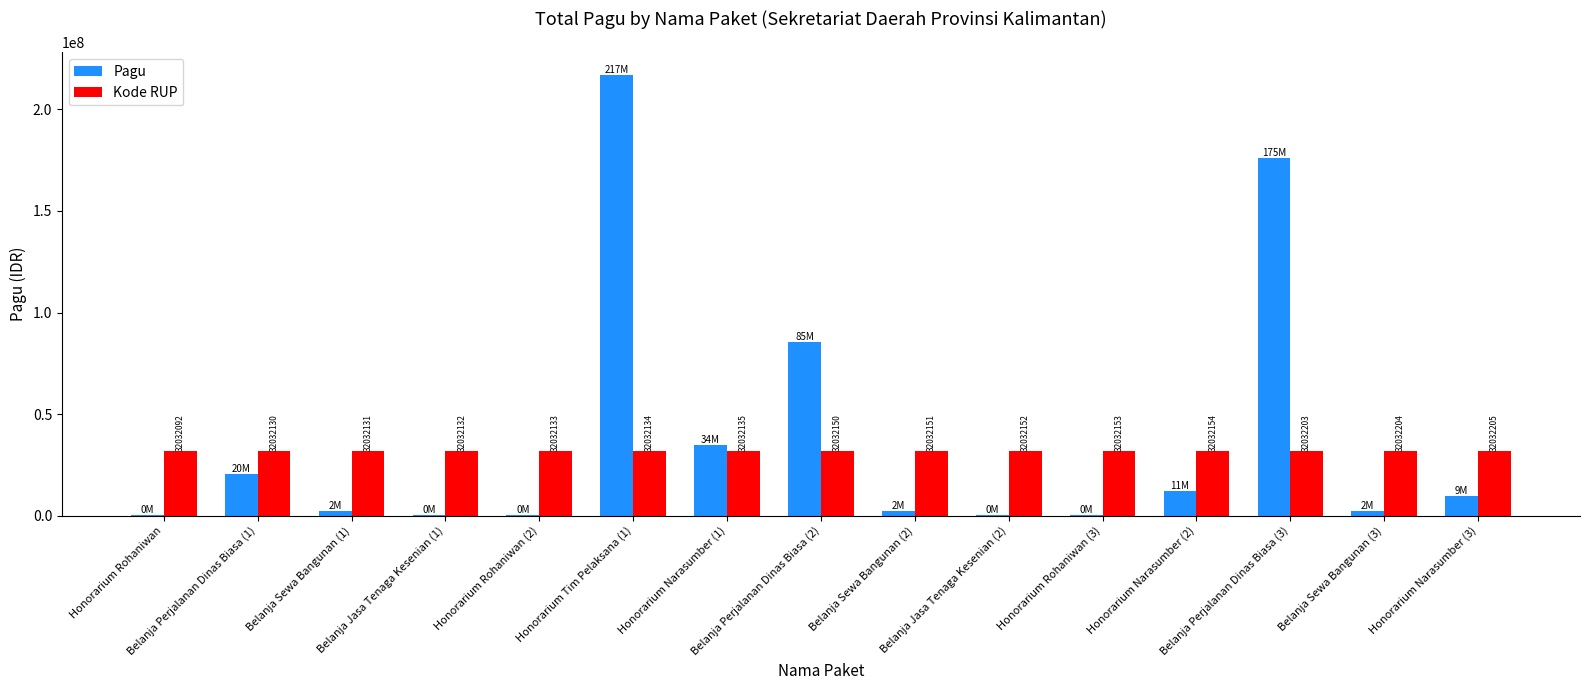

What is the spread (max minus min) of values at Honorarium Tim Pelaksana (1)?

185167866